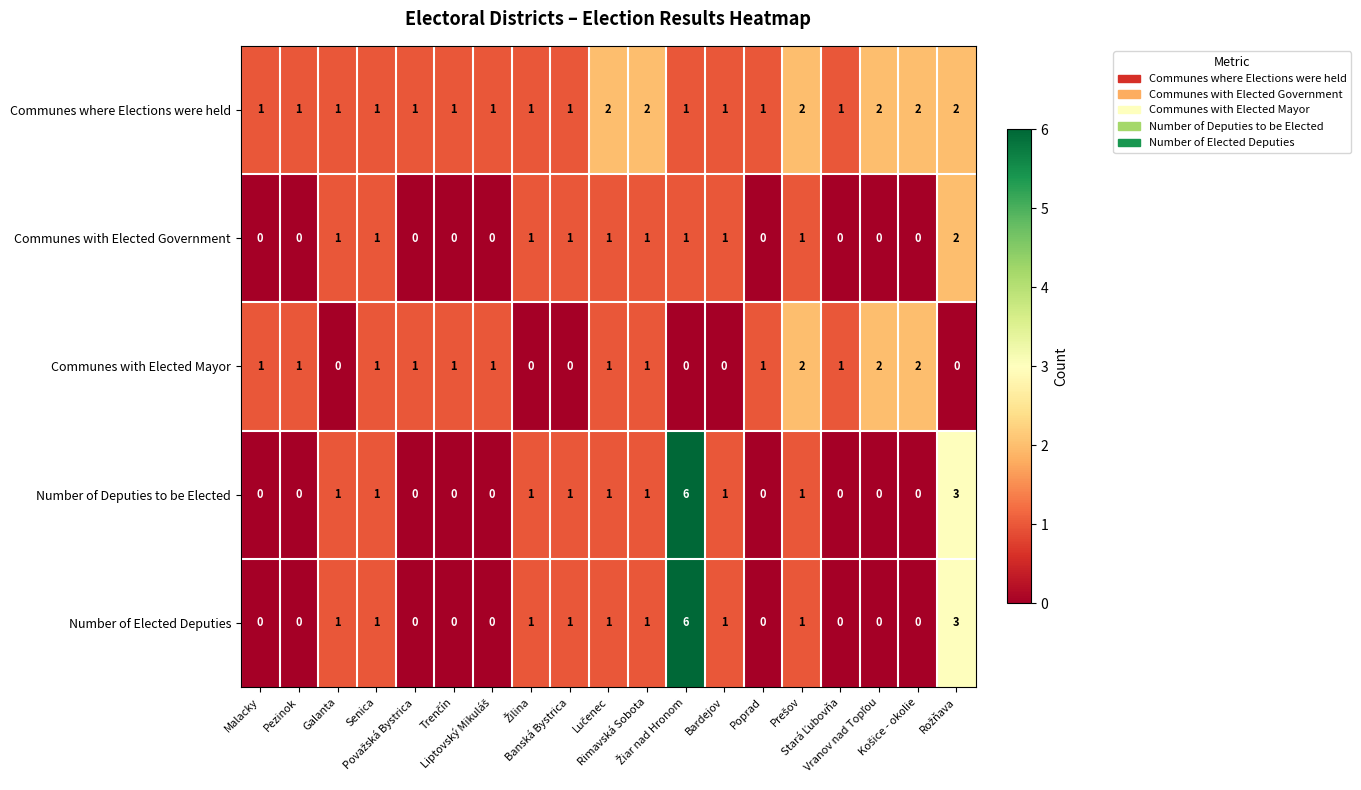

Which series has the largest total across all categories?

Communes where Elections were held